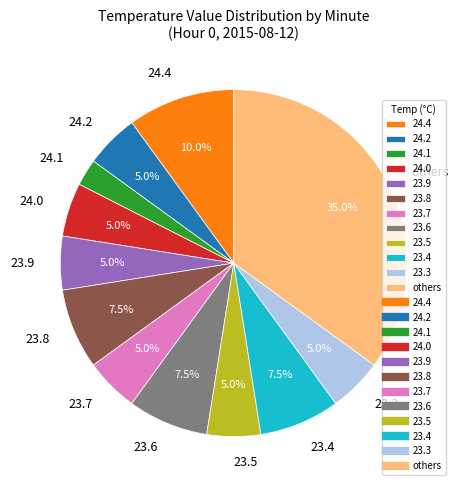

Which slice is the smallest?

24.1